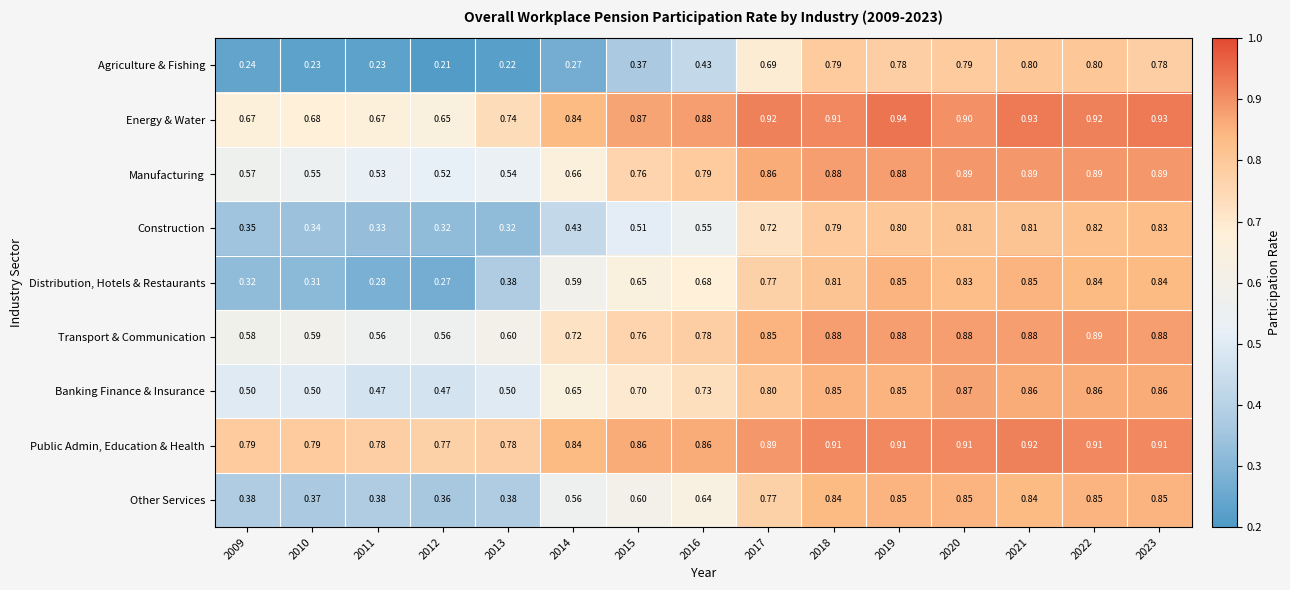

Which series has the largest total across all categories?

Public Admin, Education & Health